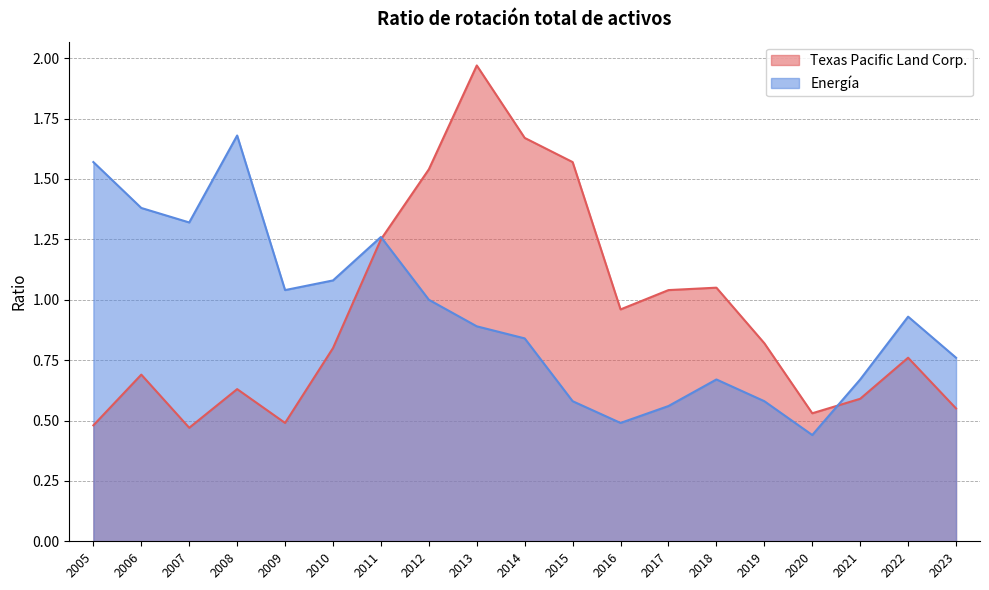

How many lines are shown in the chart?

2